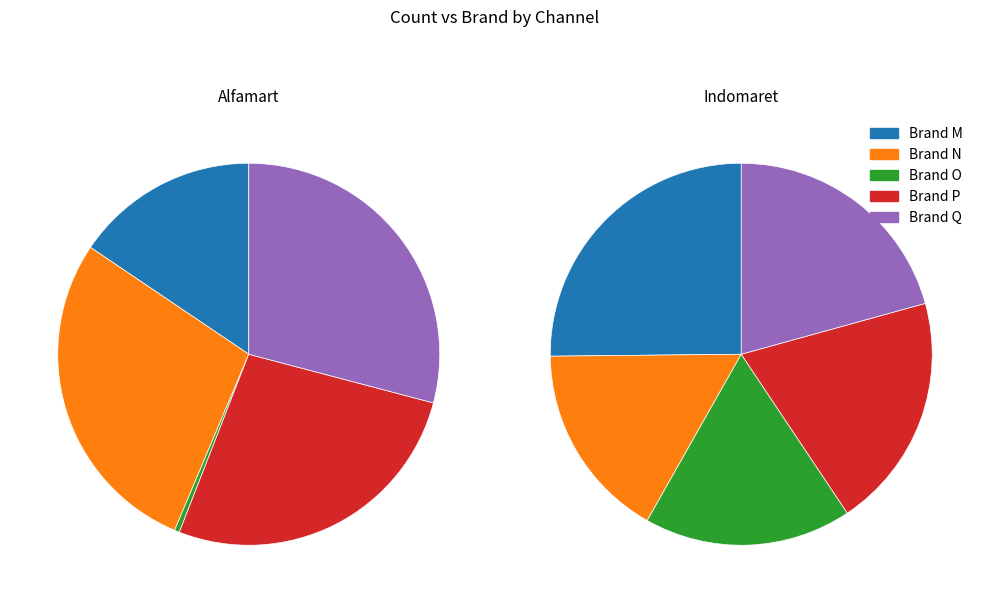

Which series changed the most between 2 and 3?

Alfamart